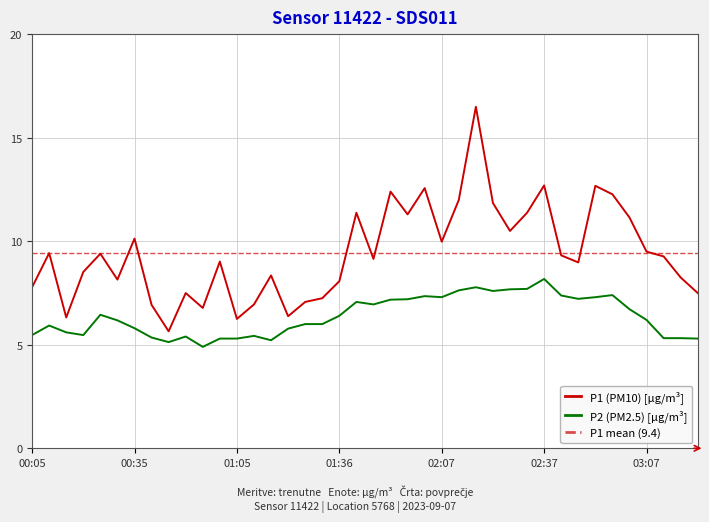

At which category is the sum across all series the highest?

02:17